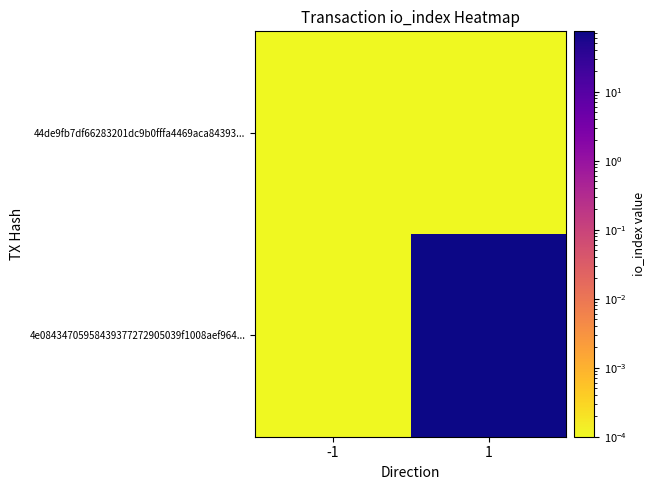

Reading left to right, extract all data points from this chart.

44de9fb7df66283201dc9b0fffa4469aca84393...: -1=0.0	1=0.0
4e08434705958439377272905039f1008aef964...: -1=0.0	1=75.0